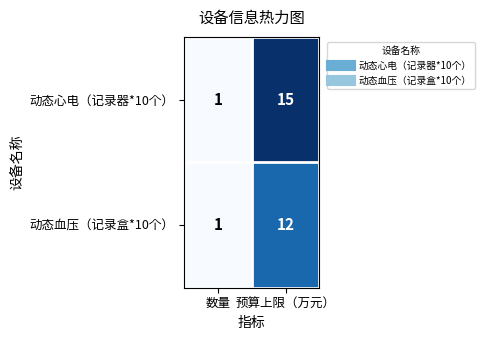

What is the sum of the 动态心电（记录器*10个） values at 数量 and 预算上限（万元）?

16